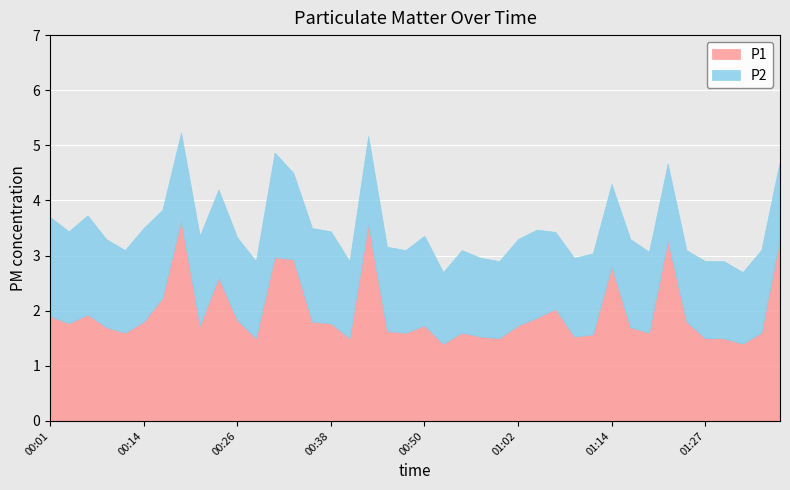

Which series has the largest range (max minus min)?

P1